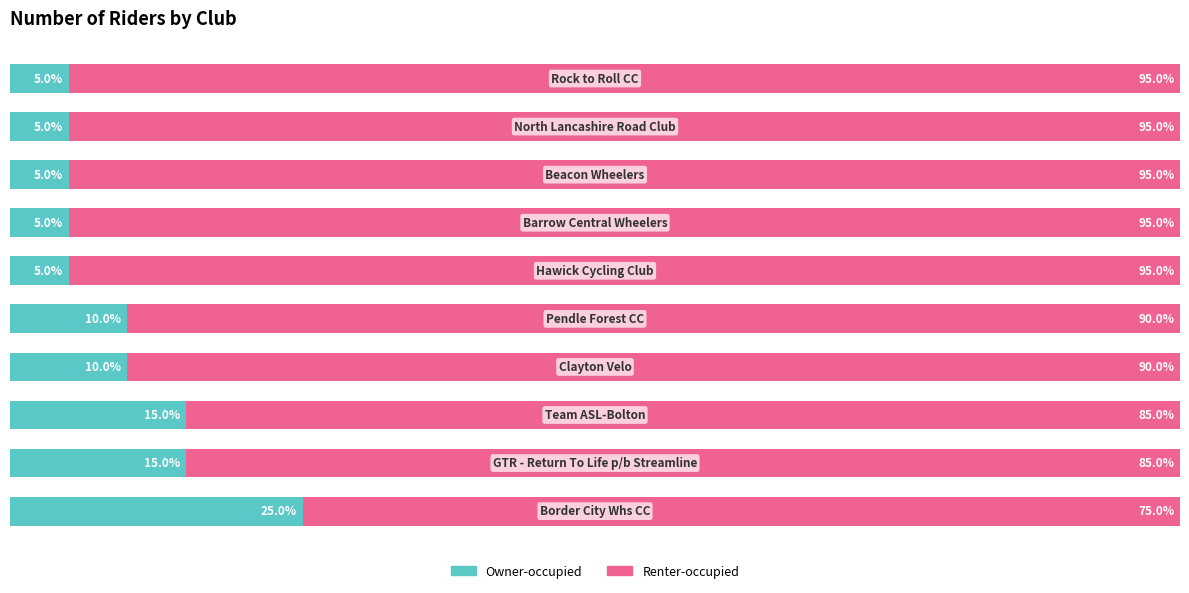

What are all the series names shown in the legend?

Owner-occupied, Renter-occupied